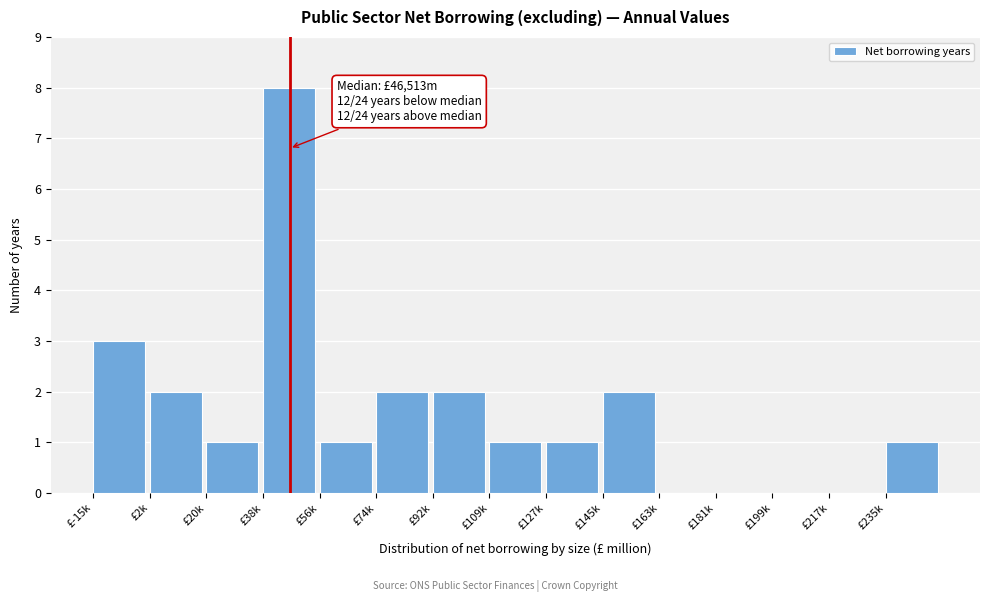

Reading right to left, transcribe all the data shown in this chart.

£235k=1	£217k=0	£199k=0	£181k=0	£163k=0	£145k=2	£127k=1	£109k=1	£92k=2	£74k=2	£56k=1	£38k=8	£20k=1	£2k=2	£-15k=3